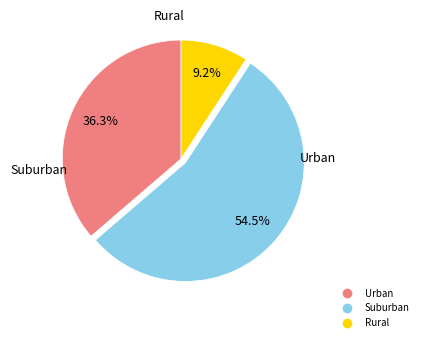

Is there any slice that represents more than half of the pie?

Yes